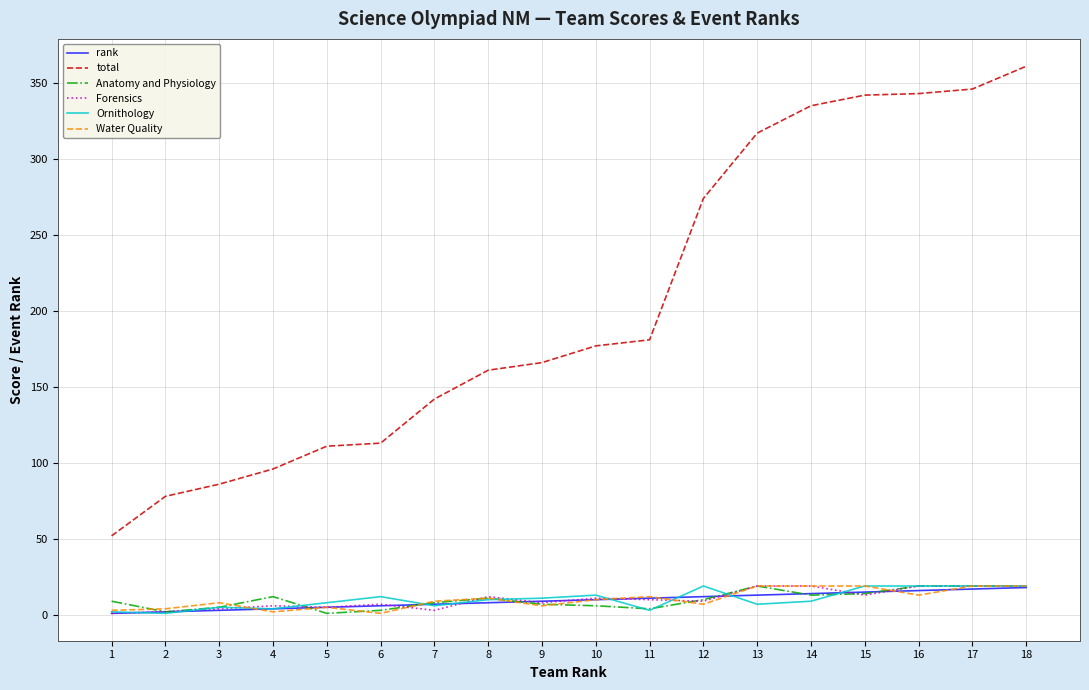

Which series has the largest range (max minus min)?

total